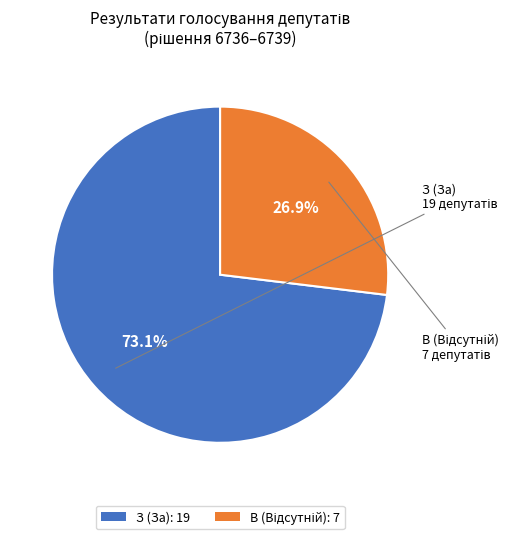

Which category accounts for the majority?

З (За)